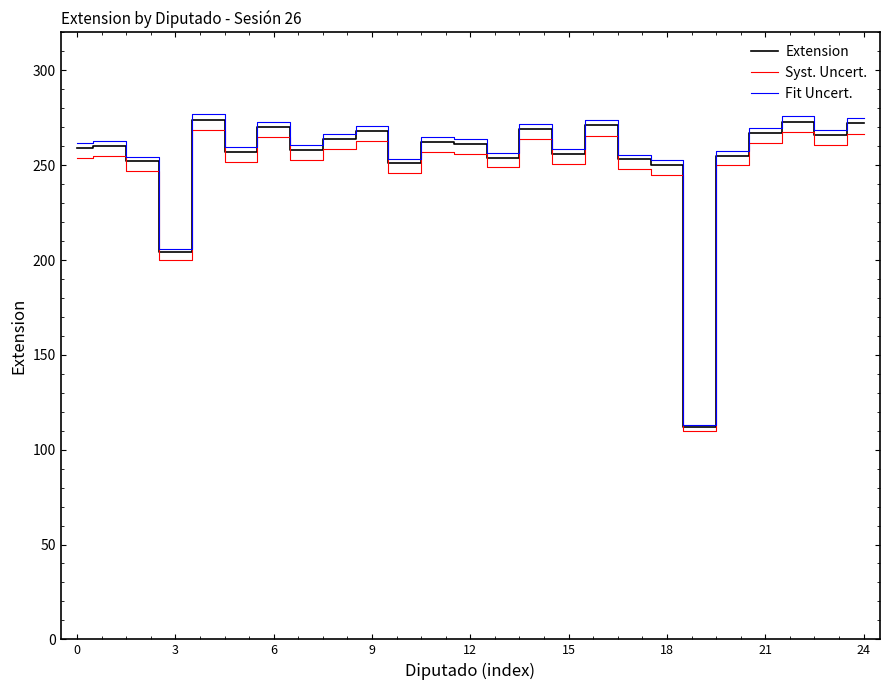

What is the minimum value shown in the chart?

109.8